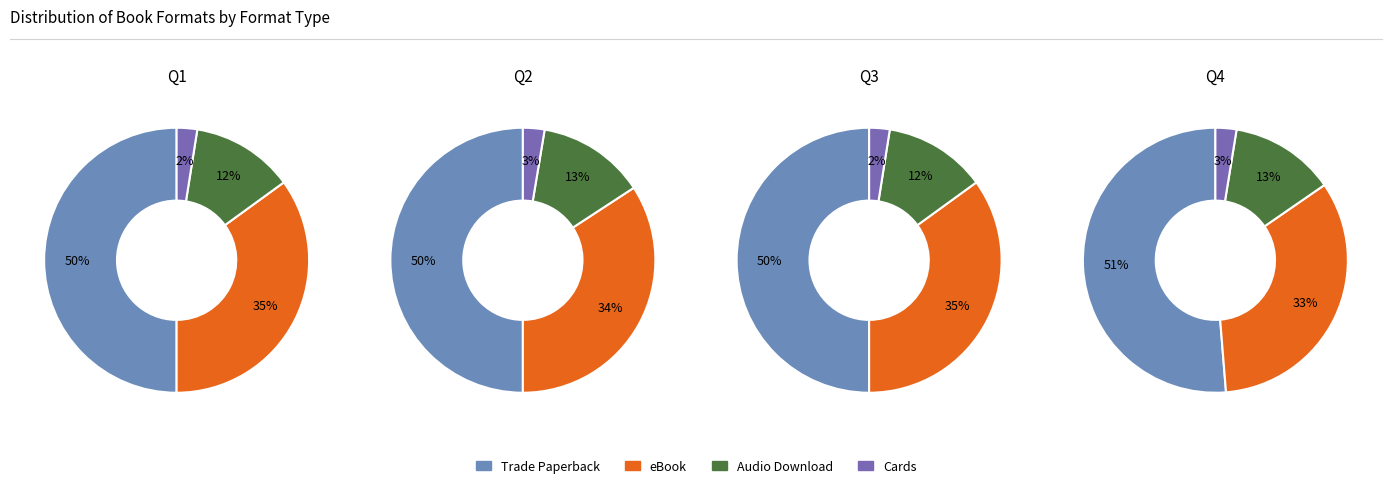

What is the smallest slice in the pie chart?

Cards